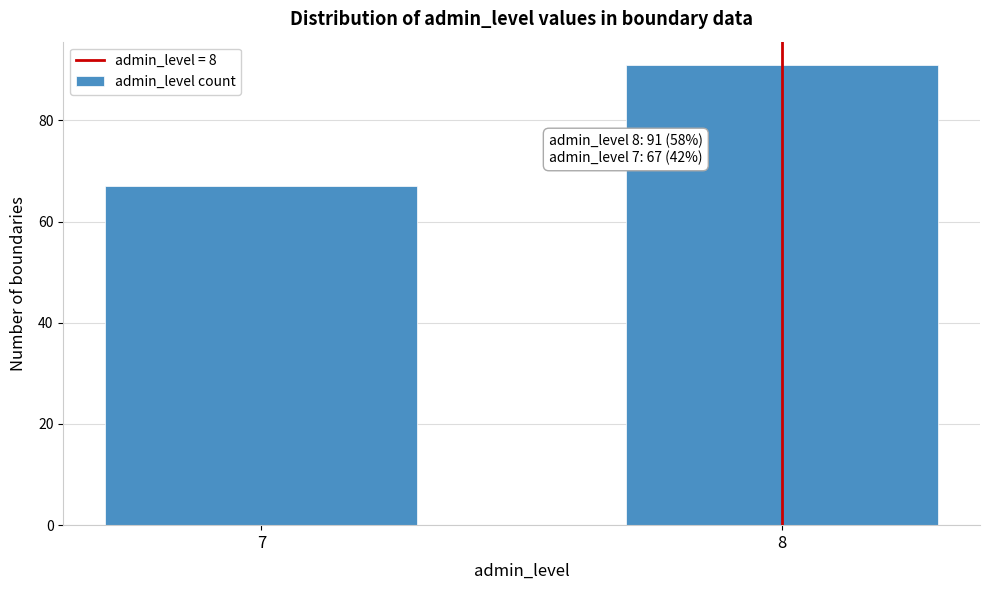

Reading right to left, list all the values displayed in this chart.

91	67